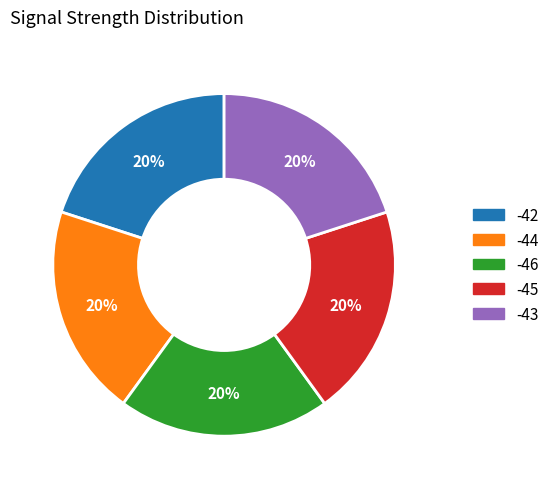

Does any single category account for the majority?

No